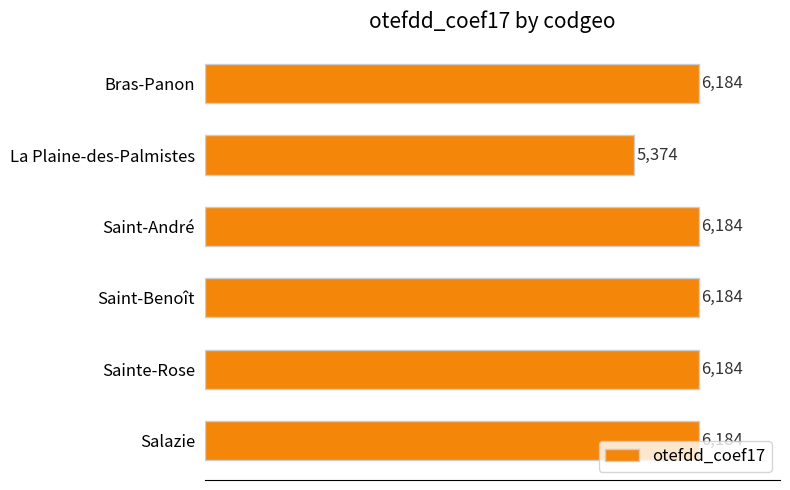

What is the ratio of the value at La Plaine-des-Palmistes to the value at Saint-André?

0.9